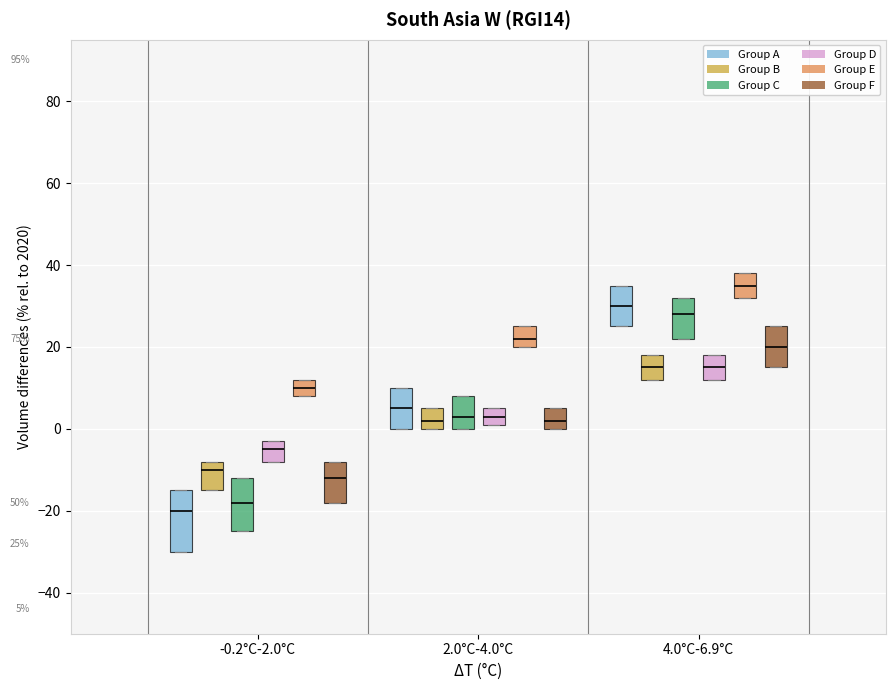

Which box's median line is the highest?

4.0°C-6.9°C (Group E)